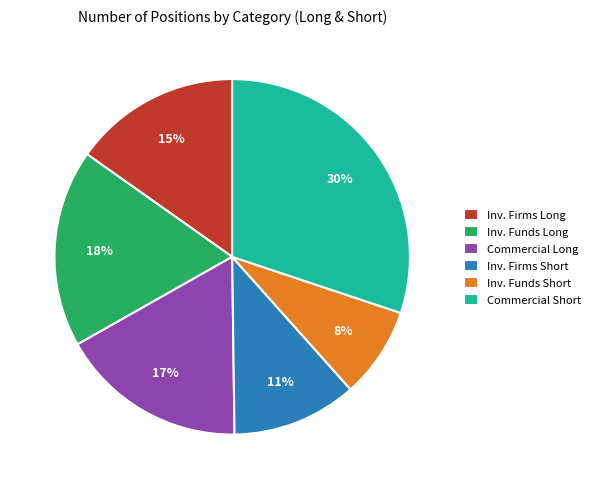

Between Inv. Funds Long and Inv. Funds Short, which is larger?

Inv. Funds Long